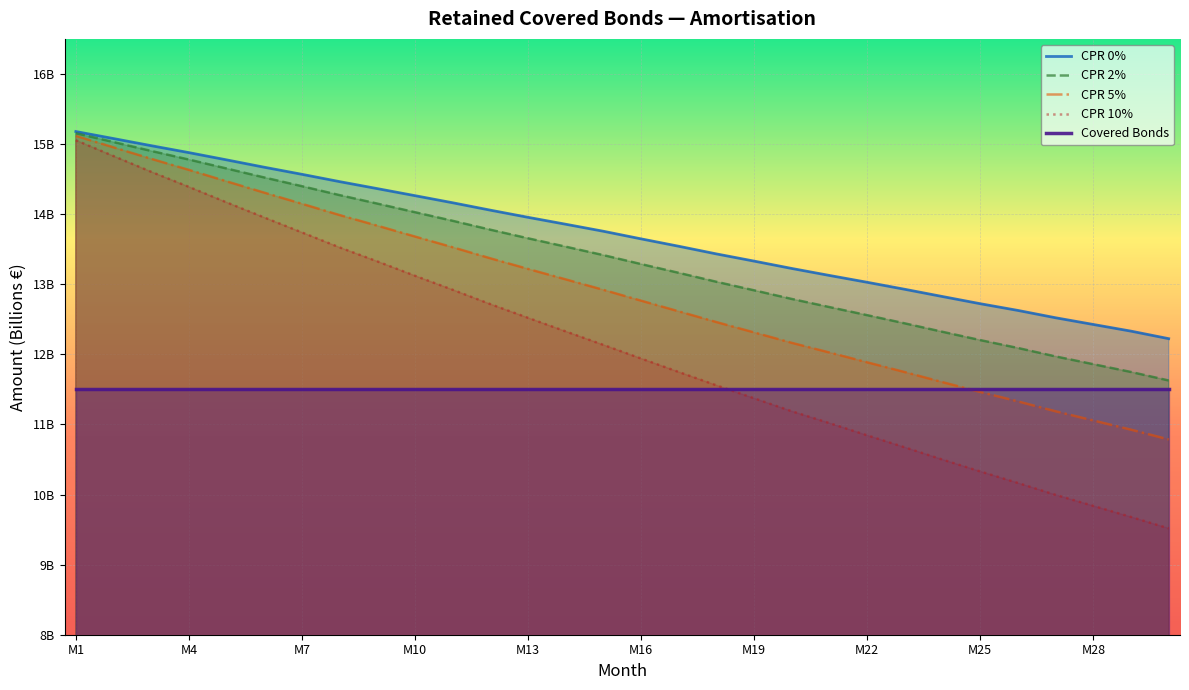

What is the difference between the second highest and second lowest values in the CPR 5% series?

4.0